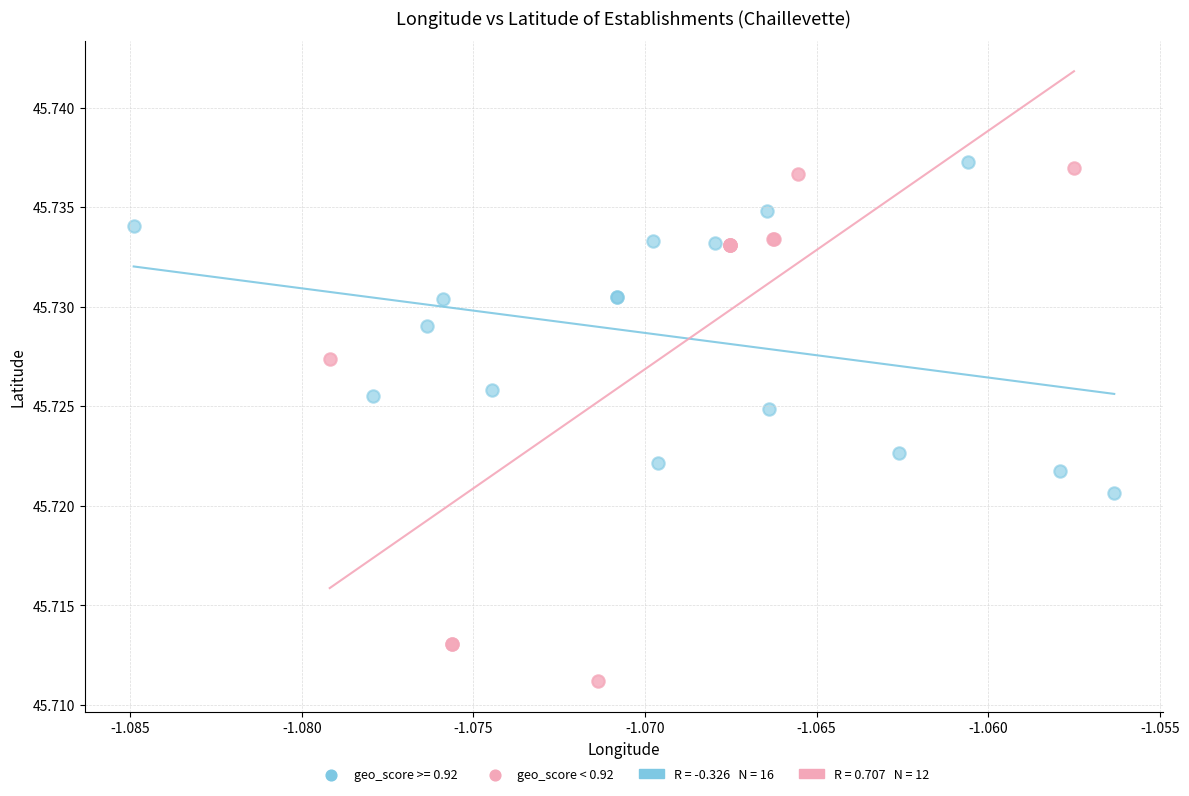

Which series has the largest Y range (max minus min)?

geo_score < 0.92